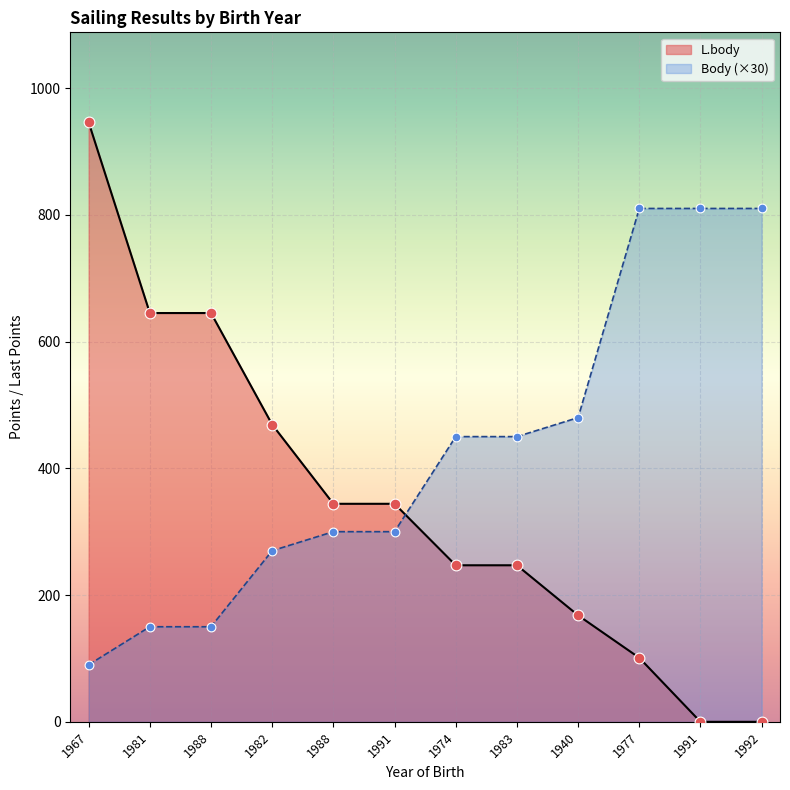

Which series has the largest total across all categories?

Body (×30)